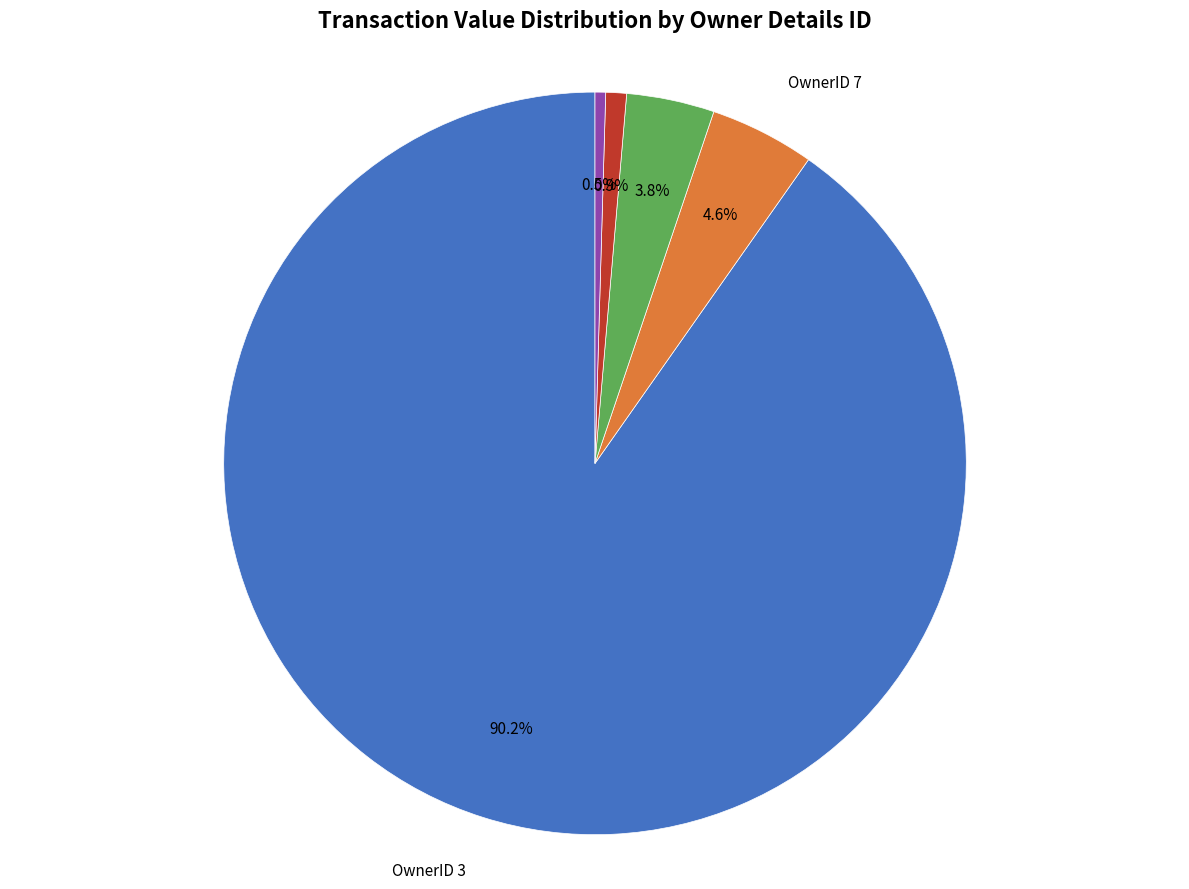

How many segments does this pie chart have?

5